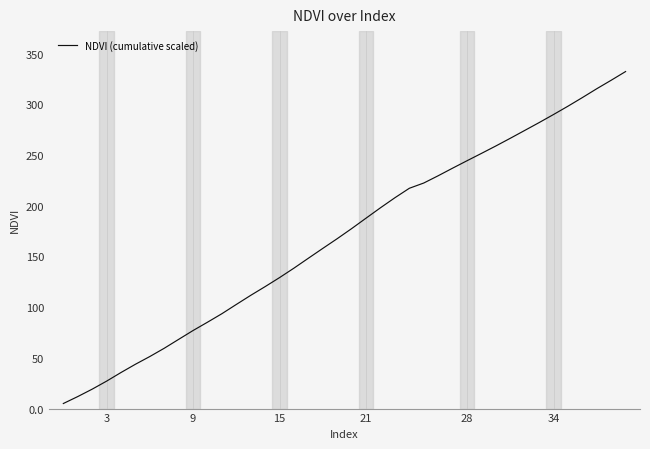

What is the difference between the maximum and minimum values?

327.3